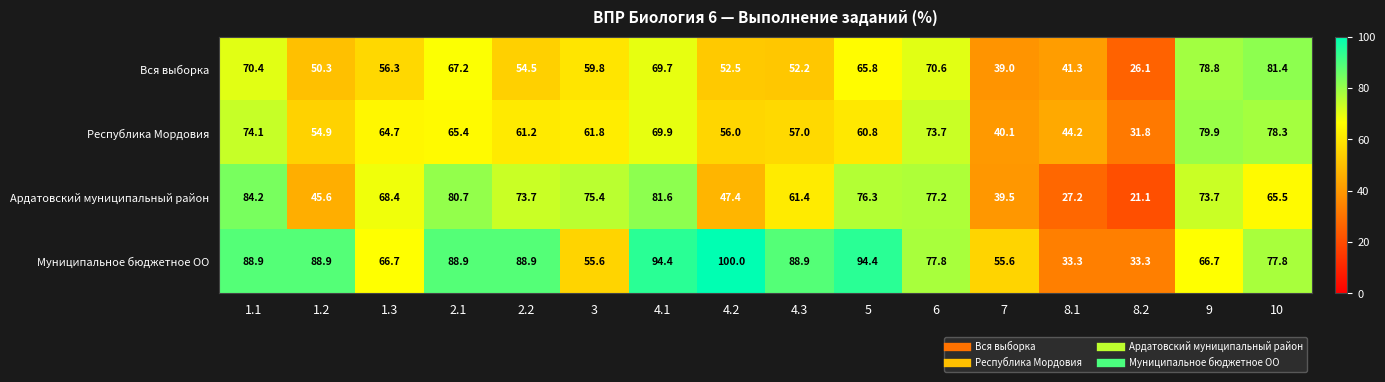

How many data points in Республика Мордовия are above 61?

9